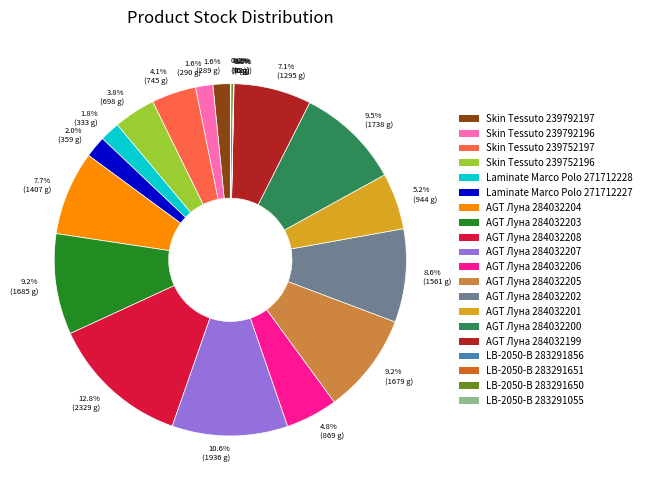

What is the ratio of the value at 4.1% (745 g) to the value at 9.2% (1679 g)?

0.4